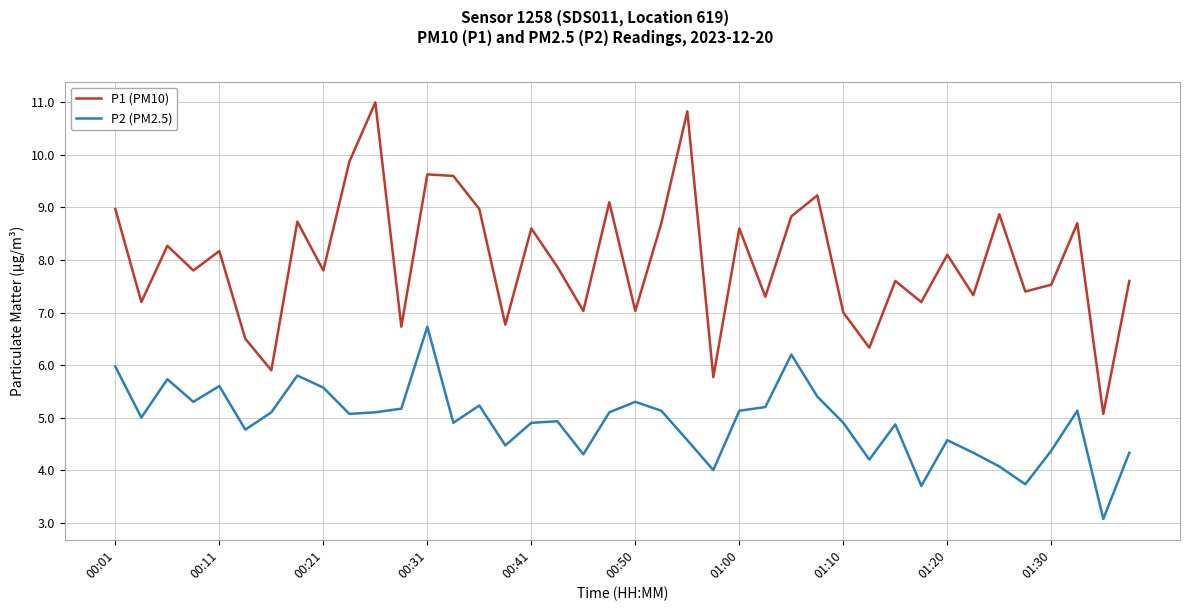

True or false: P1 (PM10) and P2 (PM2.5) intersect in this chart.

False